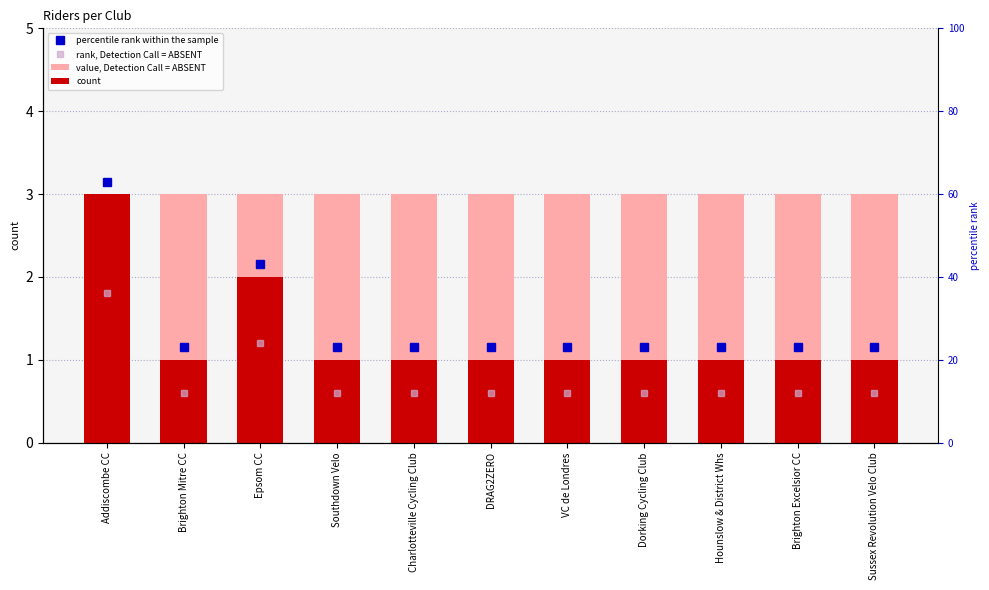

What is the maximum value shown in the chart?

3